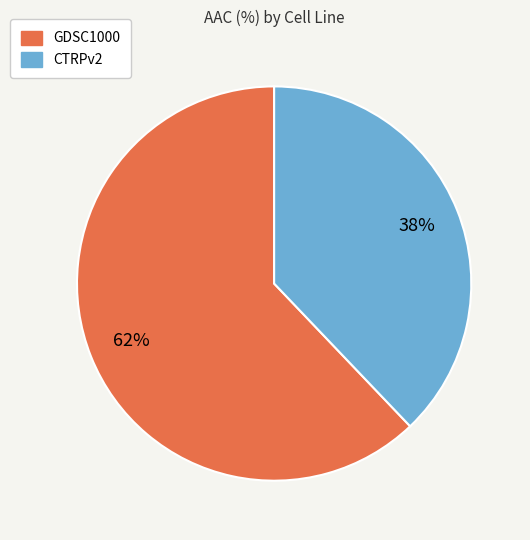

Is the sum of GDSC1000 and CTRPv2 greater than half?

Yes